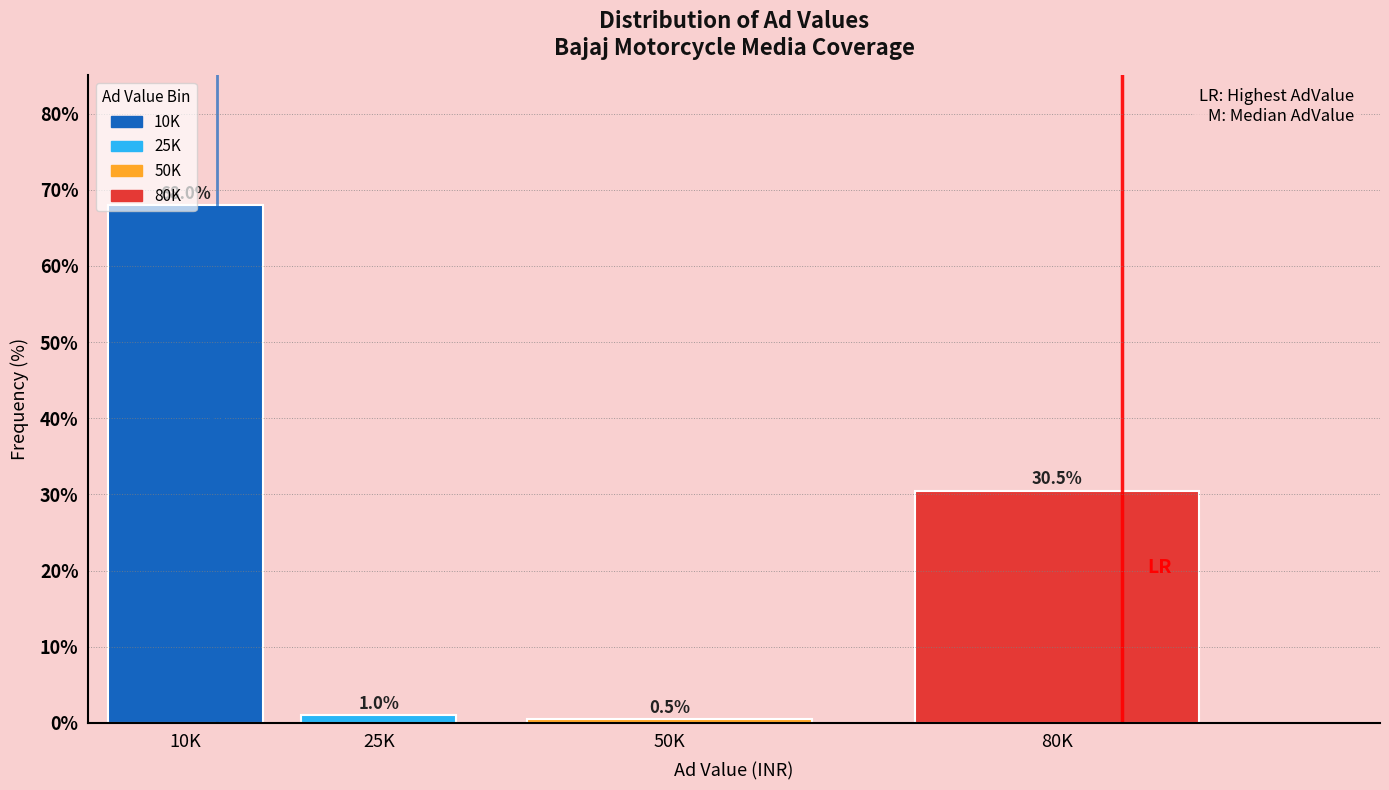

At which label does the data first exceed 30?

10K